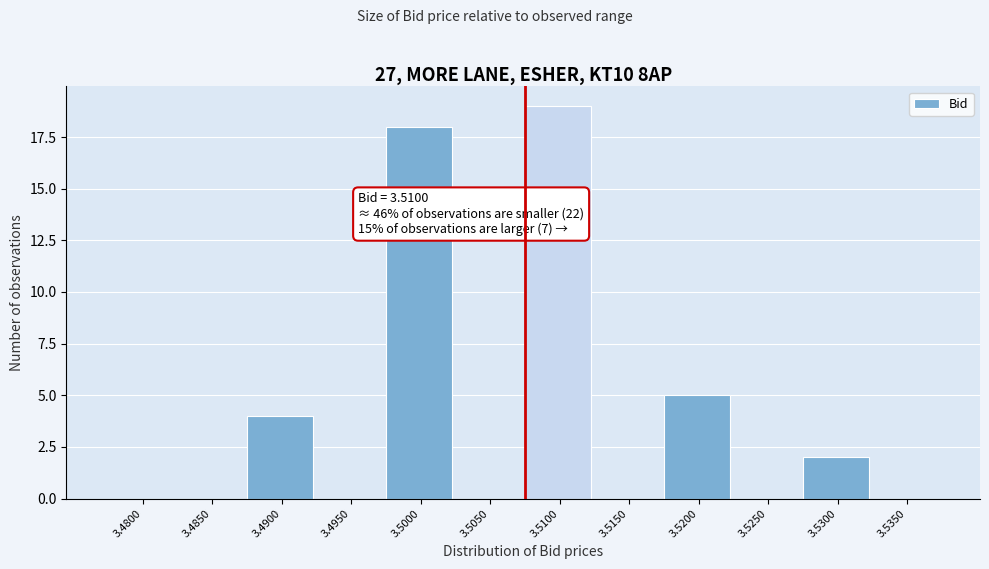

Reading right to left, list all the values displayed in this chart.

3.5350=0	3.5300=2	3.5250=0	3.5200=5	3.5150=0	3.5100=19	3.5050=0	3.5000=18	3.4950=0	3.4900=4	3.4850=0	3.4800=0